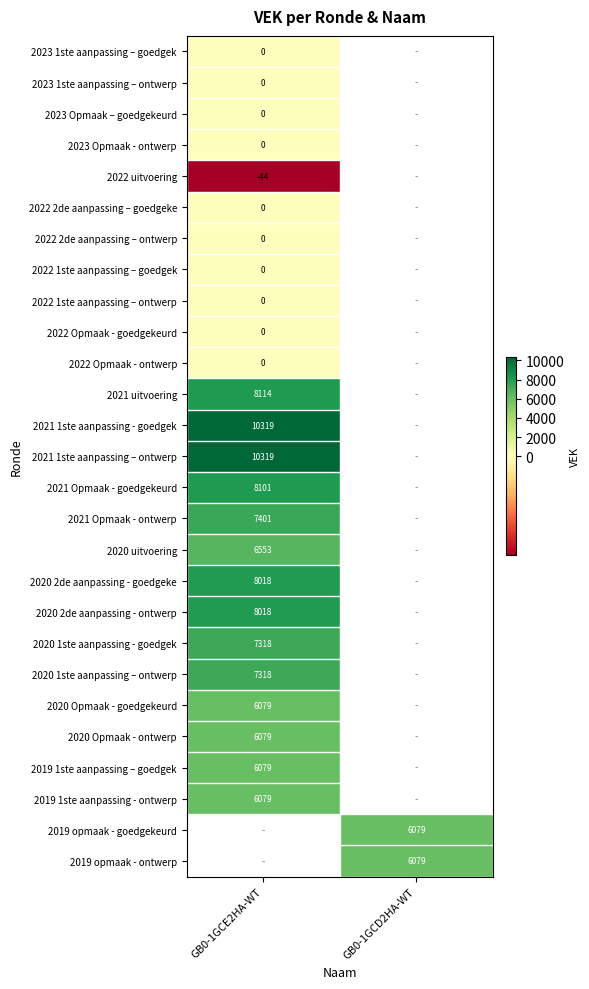

Is it true that 2019 opmaak - goedgekeurd equals 7908 at GB0-1GCD2HA-WT?

False